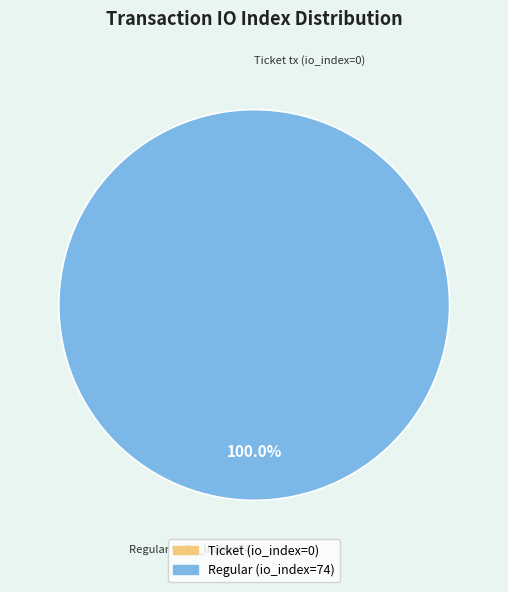

How many segments does this pie chart have?

2